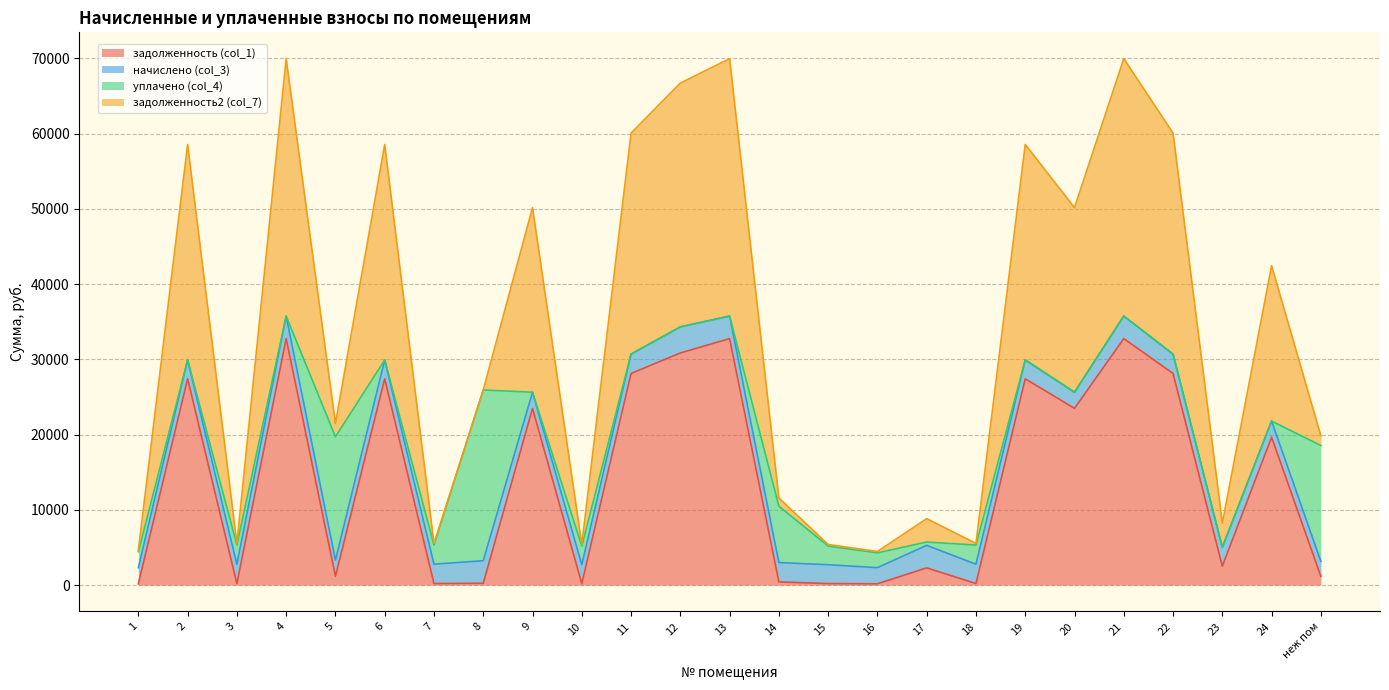

What is the label of the 22nd point from the left?

22